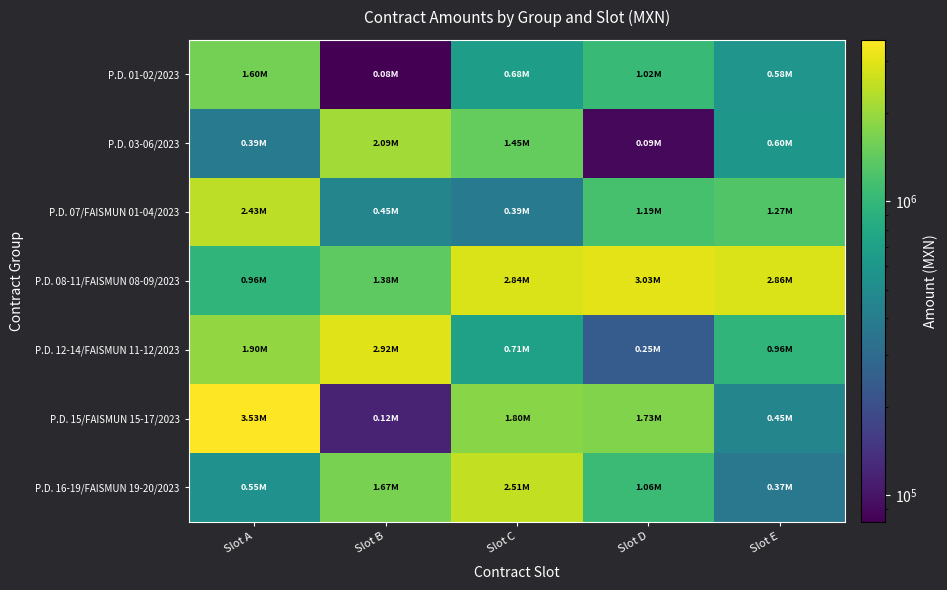

What is the difference between the highest and lowest values at Slot C?

2454310.8